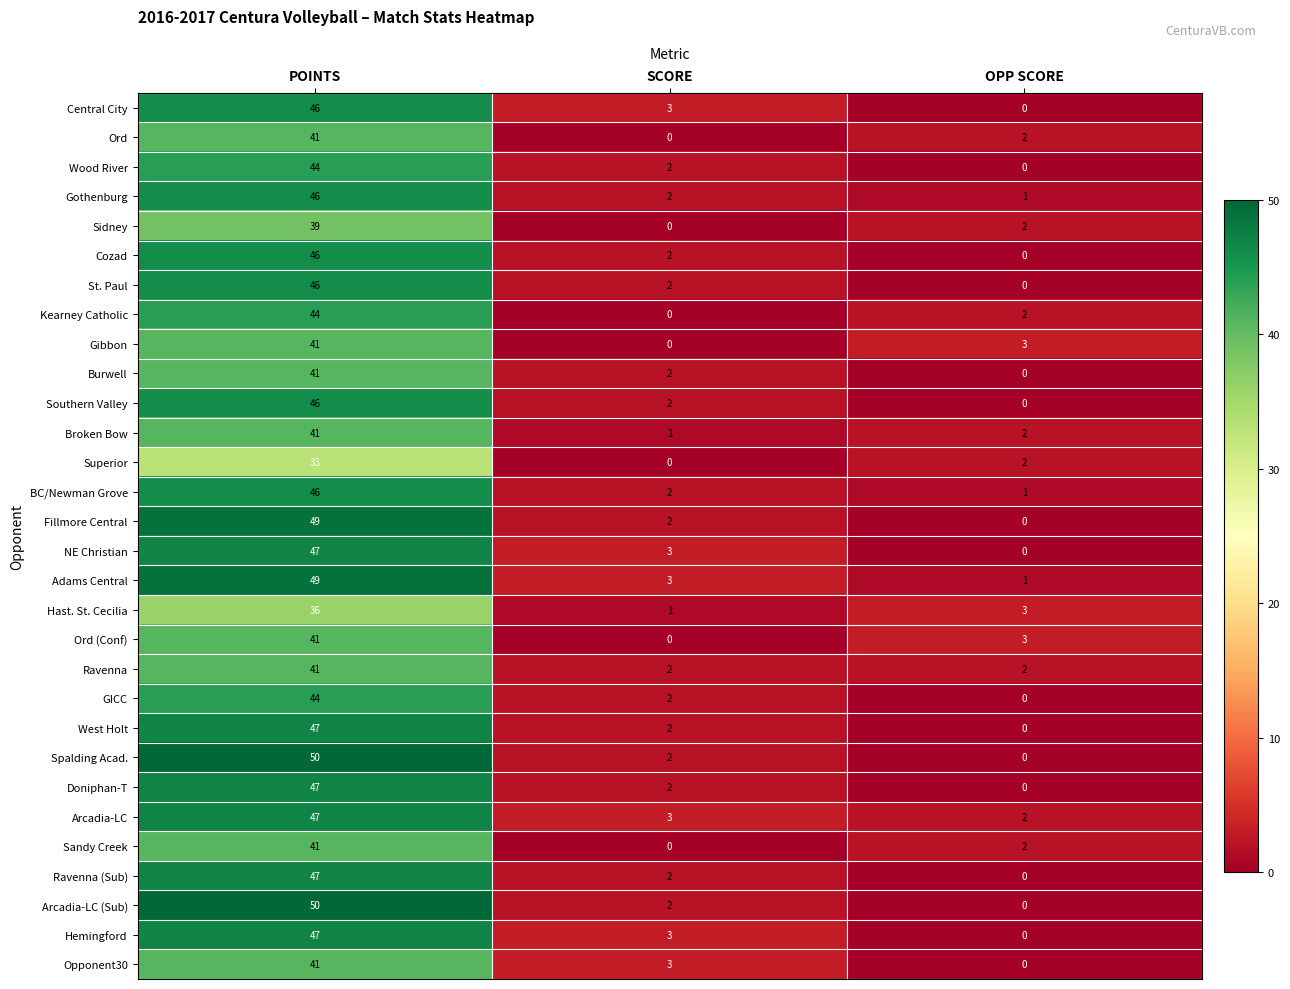

Where does the Doniphan-T series first go above 2?

POINTS